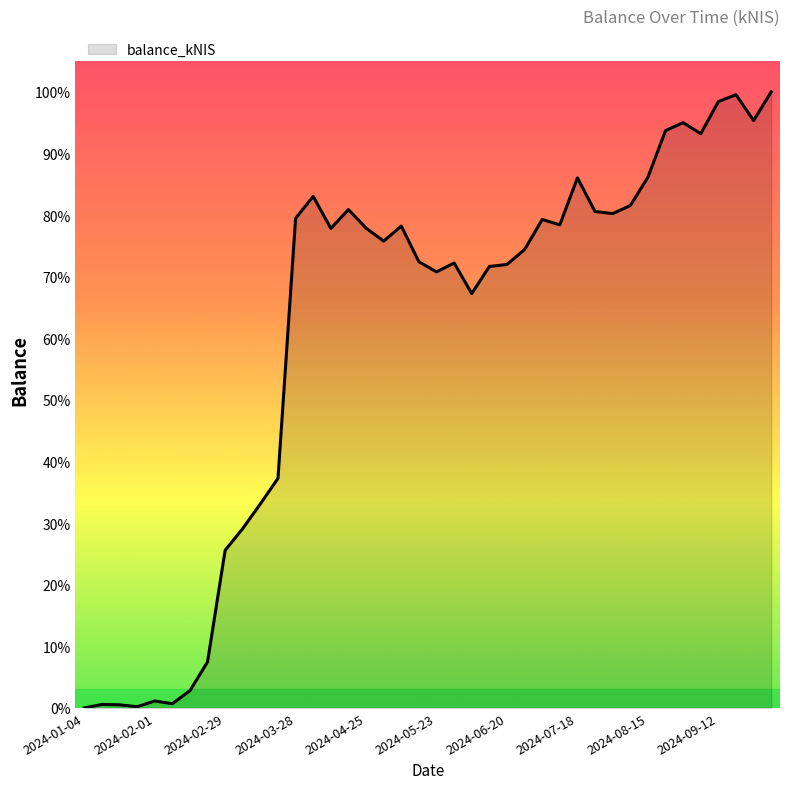

Reading left to right, extract all data points from this chart.

0.0	223.1	201.4	77.7	444.4	271.8	1101.9	2935.8	10063.9	11455.2	13028.7	14658.7	31261.0	32657.6	30617.3	31819.5	30631.2	29804.1	30764.7	28482.3	27840.4	28402.5	26455.4	28183.5	28314.5	29263.6	31183.8	30843.7	33842.0	31693.4	31558.7	32075.9	33878.2	36857.4	37367.2	36661.7	38707.2	39150.8	37500.9	39327.0